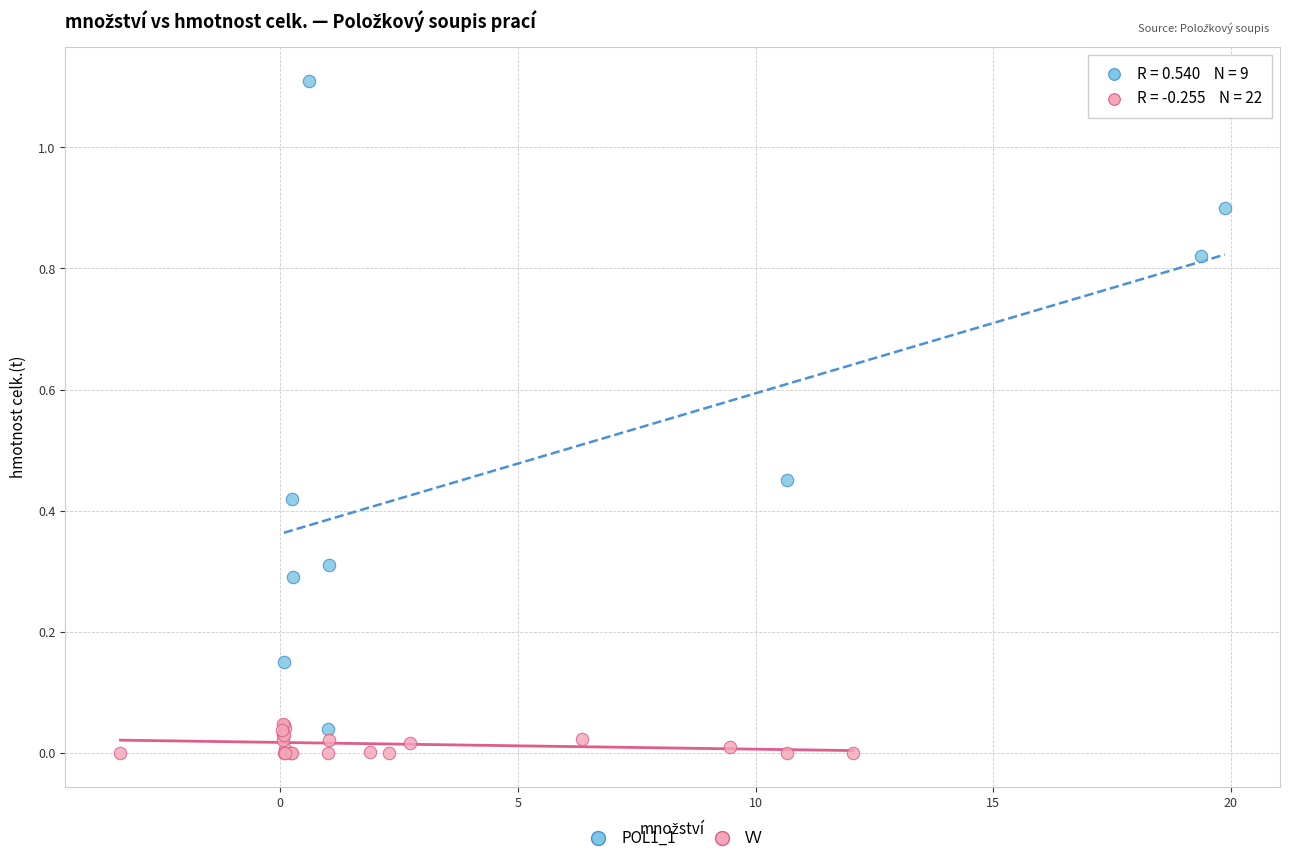

Which series contains the highest Y value?

POL1_1